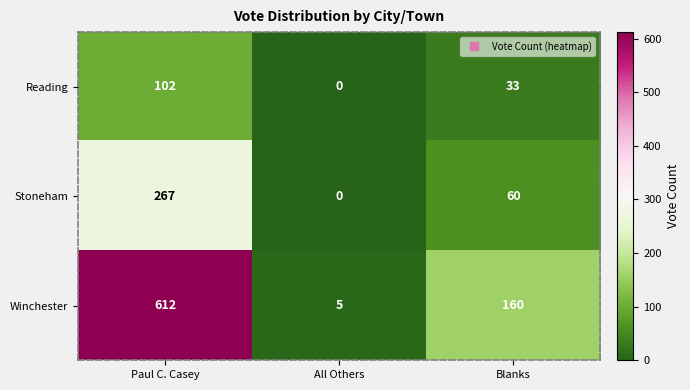

The value of Winchester at Paul C. Casey is 612. True or false?

True